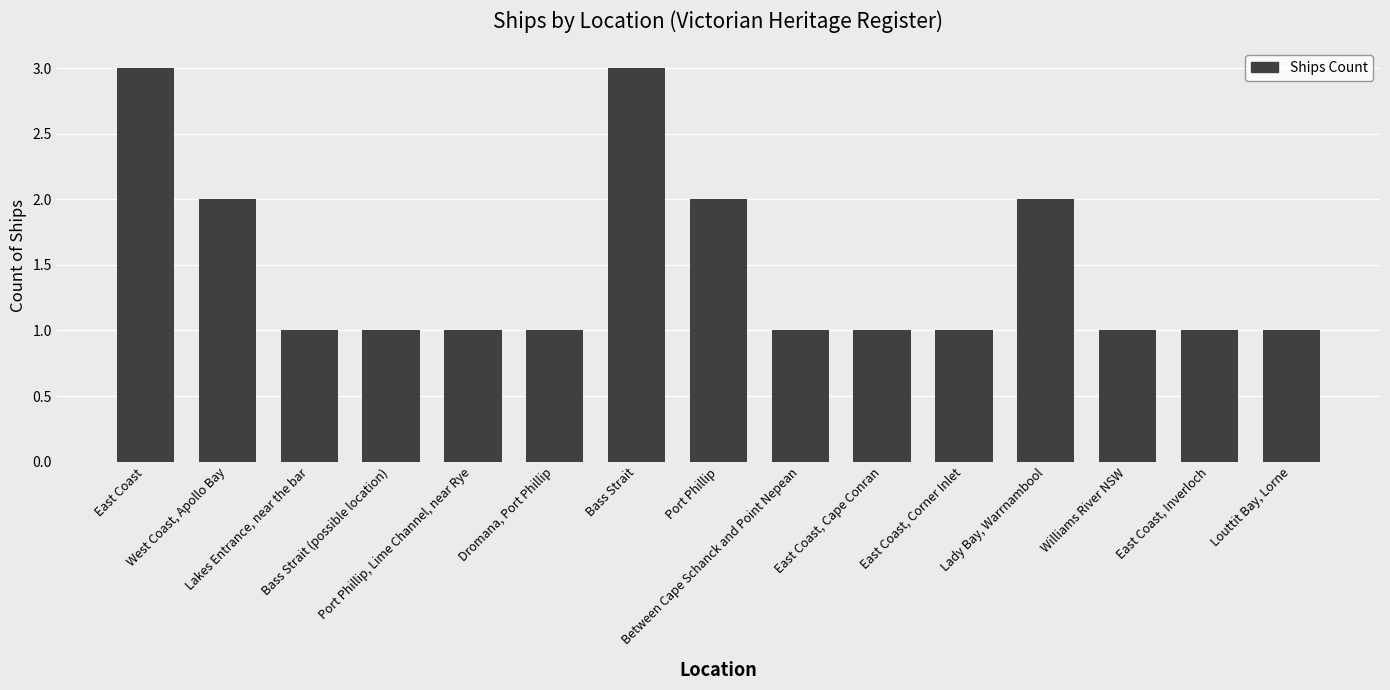

How many categories are shown in the chart?

15